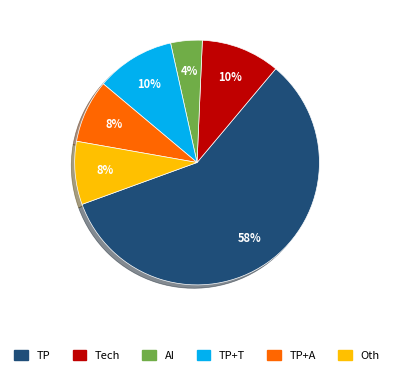

To the nearest percent, what is the average slice percentage?

17%